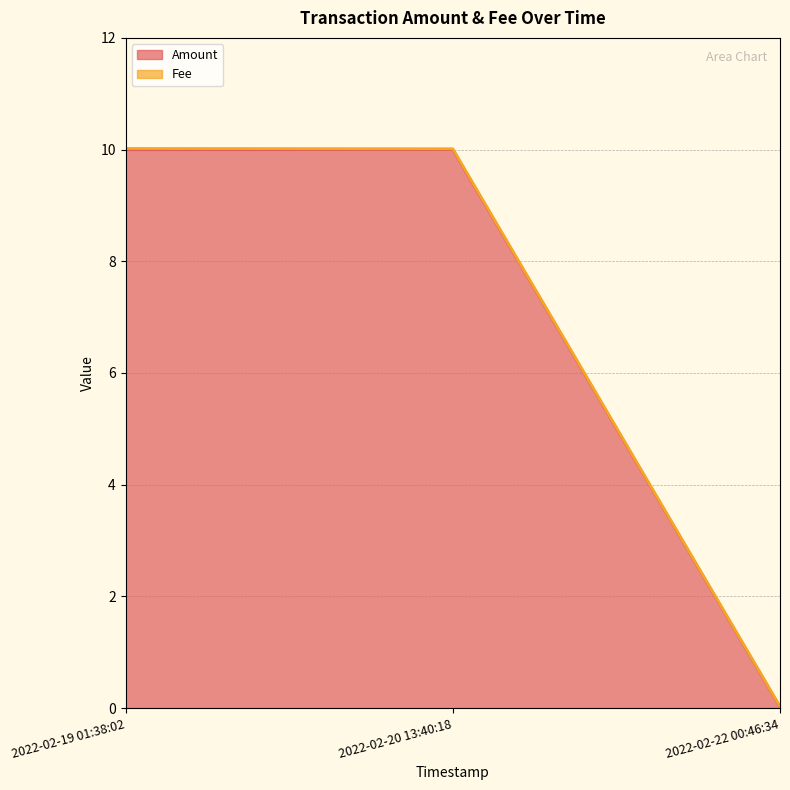

What is the sum of all values?

20.0